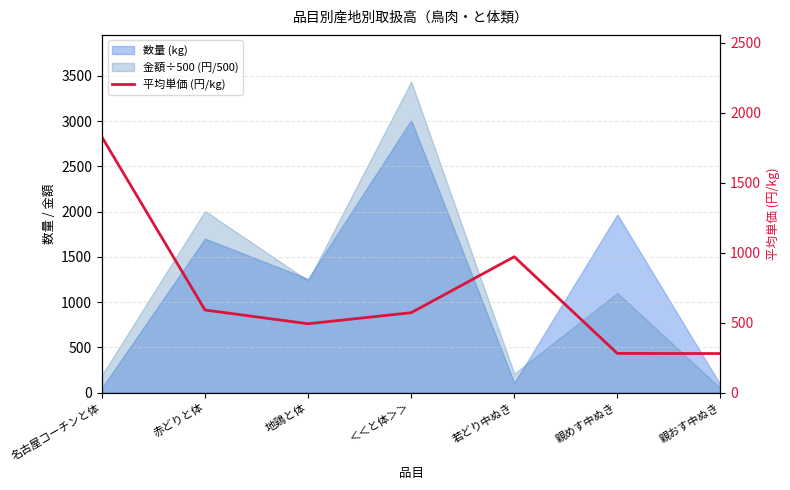

At which label is the value closest to 1052?

若どり中ぬき